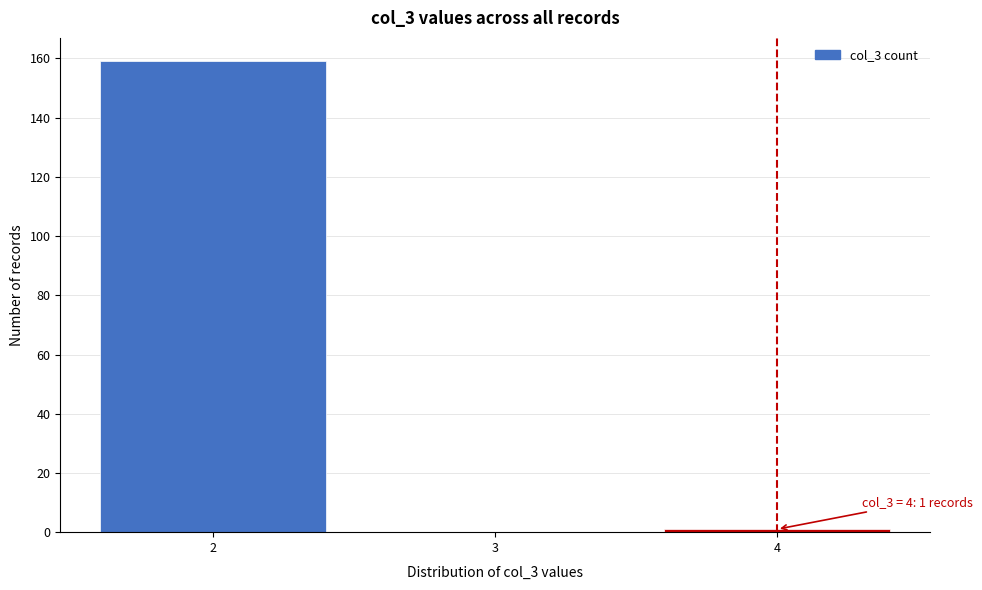

Over which range of the x-axis is the bar tallest?

1.5 to 2.5